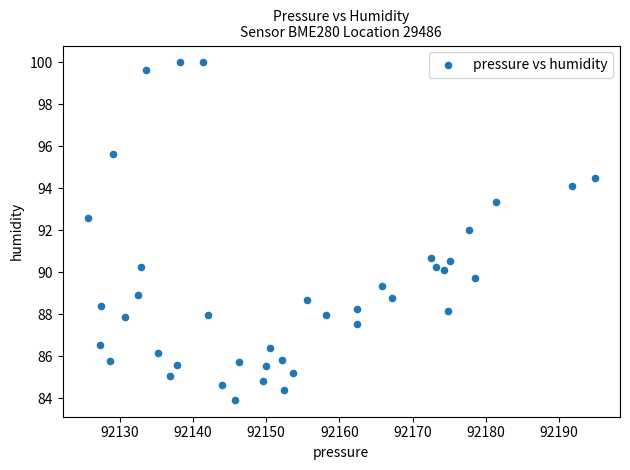

What is the range of Y values (max minus min)?

16.1